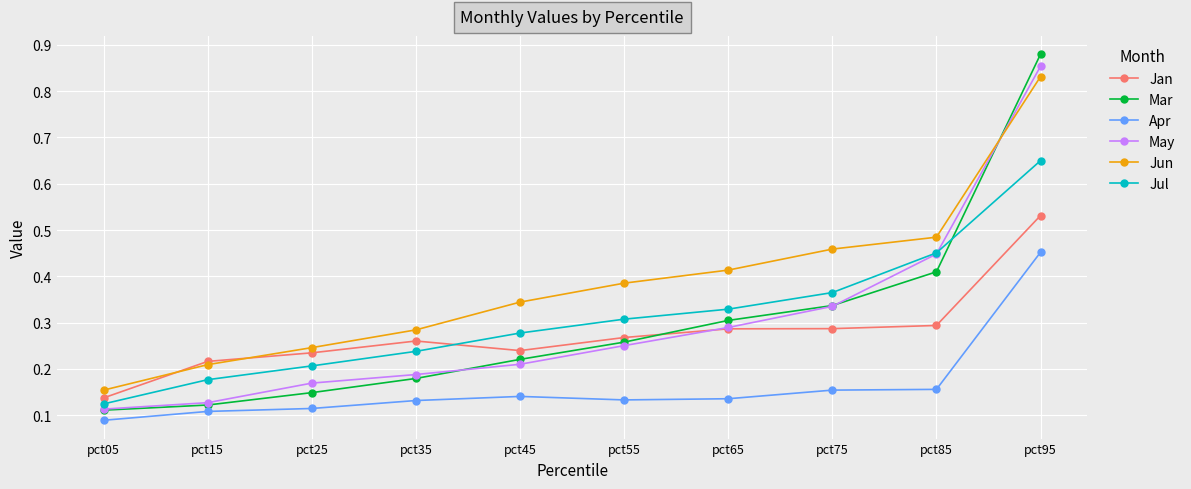

True or false: Jun and Apr intersect in this chart.

False